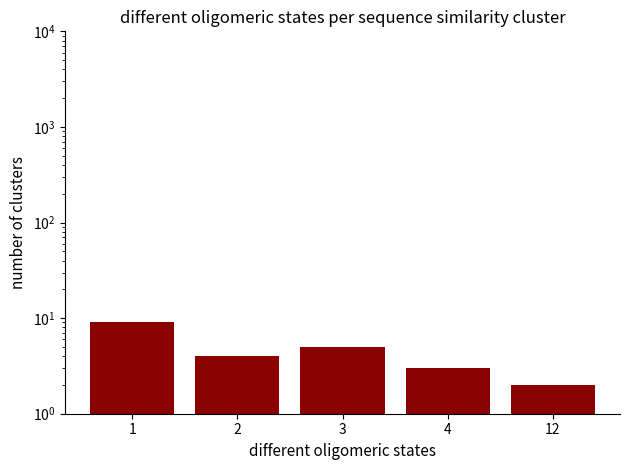

Count the number of categories in the chart.

5